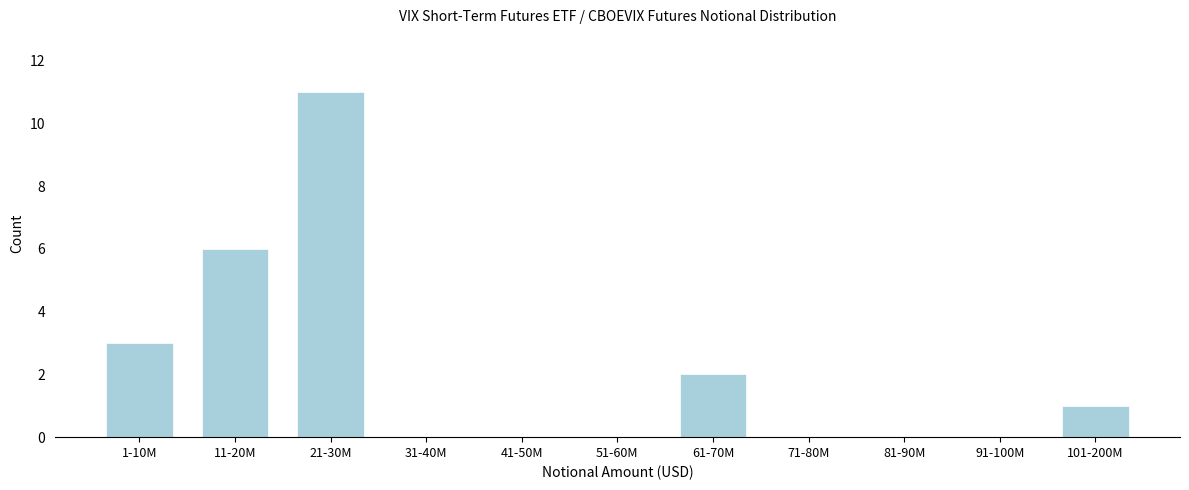

Reading left to right, transcribe all the data shown in this chart.

1-10M=3	11-20M=6	21-30M=11	31-40M=0	41-50M=0	51-60M=0	61-70M=2	71-80M=0	81-90M=0	91-100M=0	101-200M=1